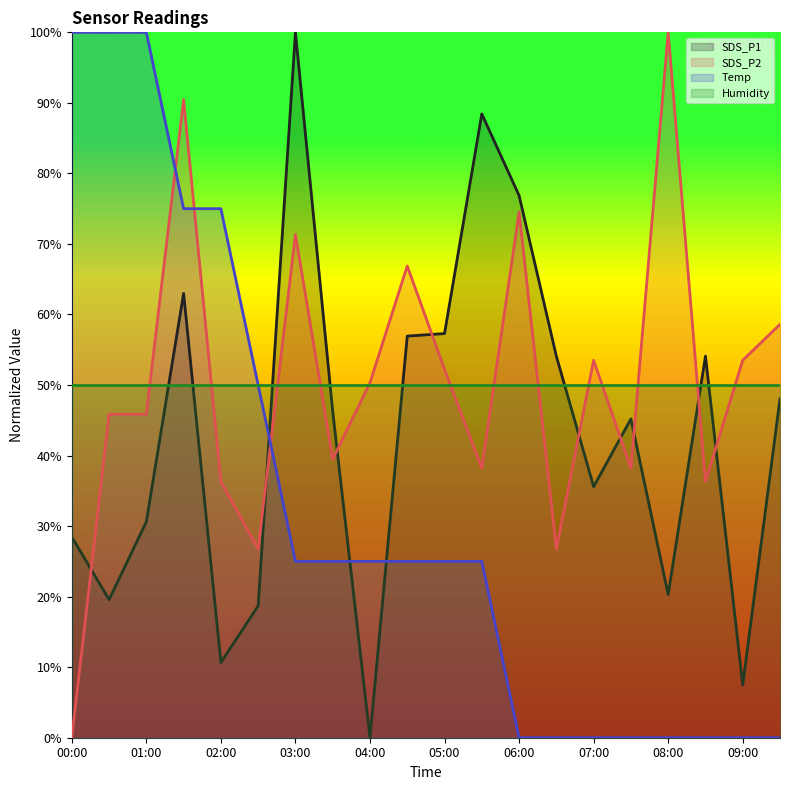

What is the highest value of the SDS_P1 series?

100.0